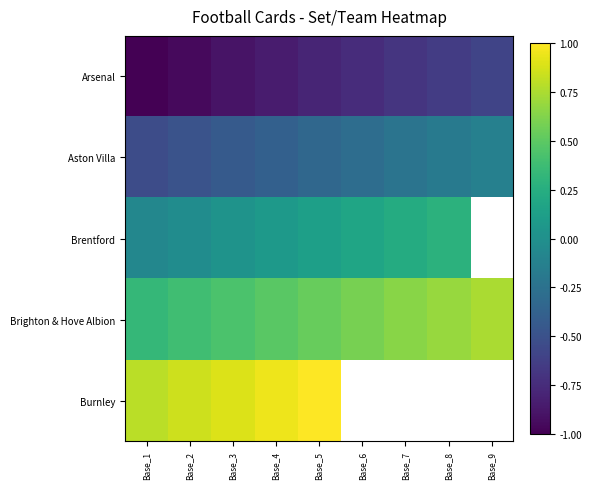

What is the sum of all Aston Villa values?

-3.0